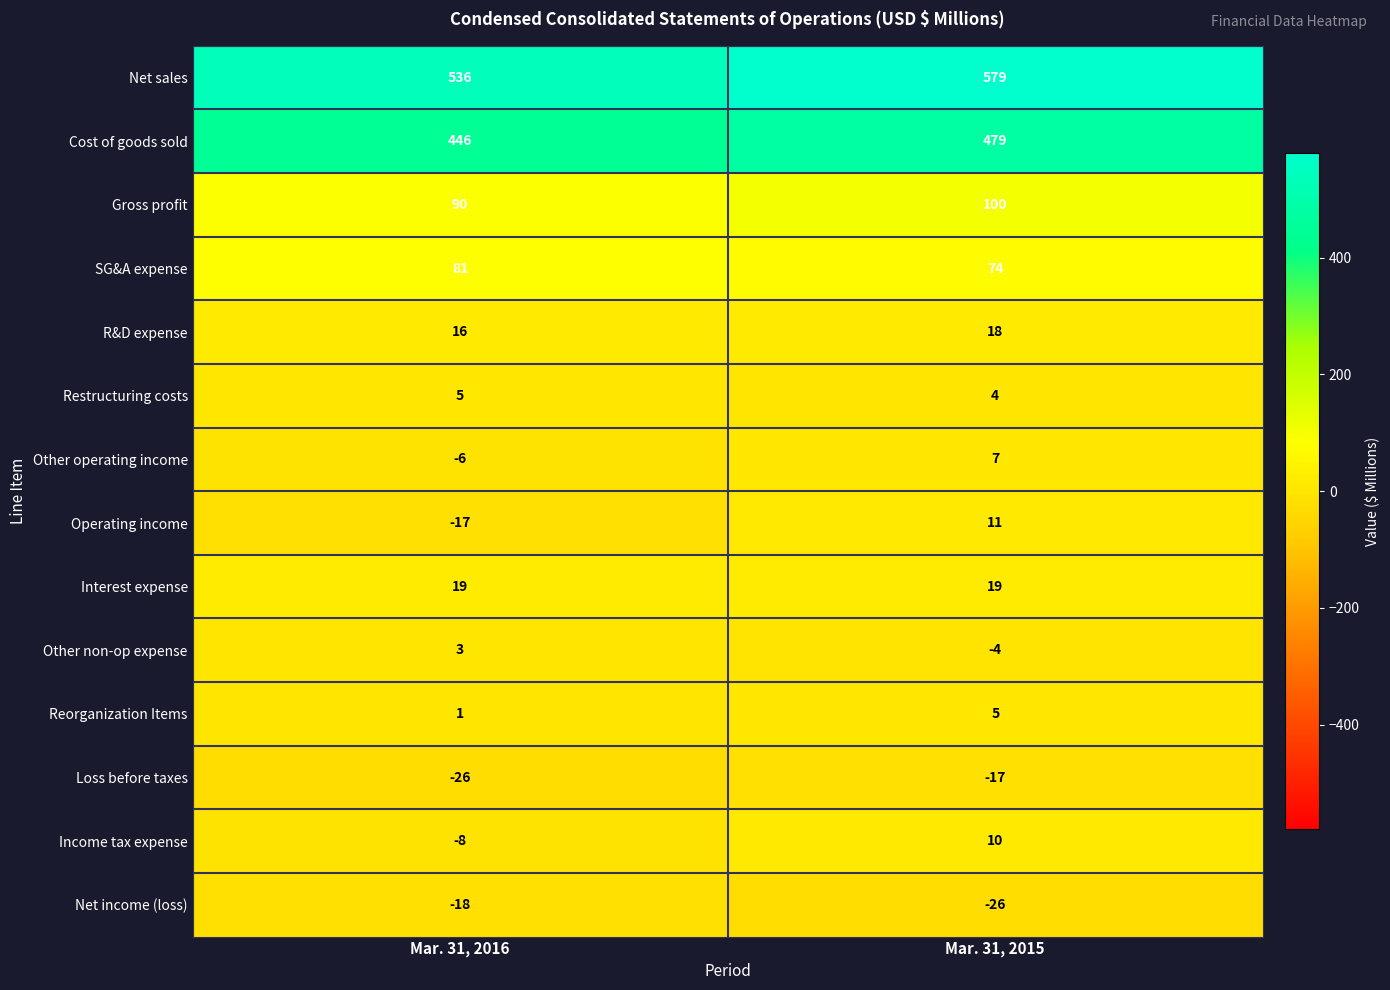

Is it true that Other operating income equals 7 at Mar. 31, 2015?

True